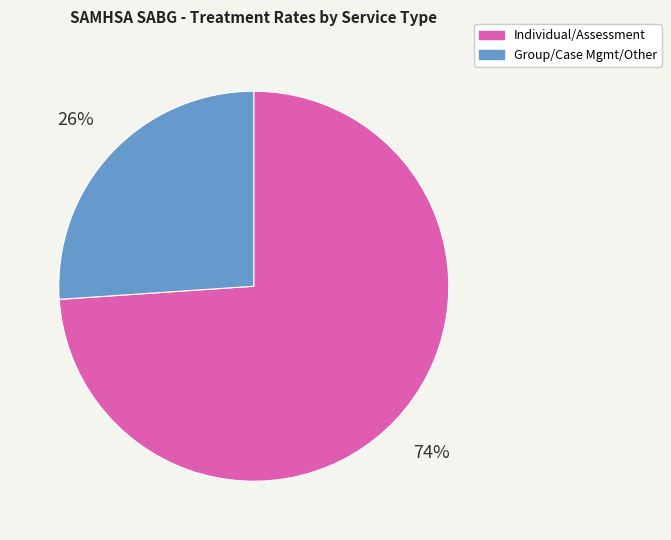

How many segments does this pie chart have?

2